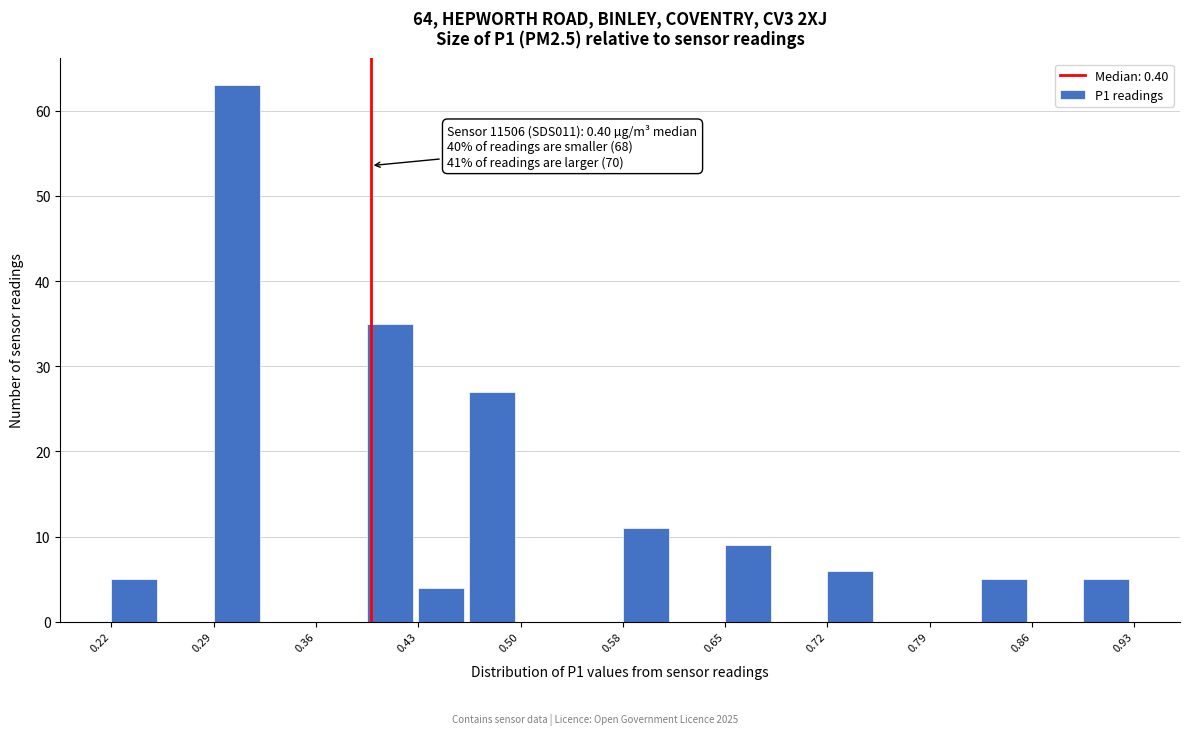

Around what value on the x-axis is the tallest bar? Give the approximate position of its centre, as read against the axis.

0.31